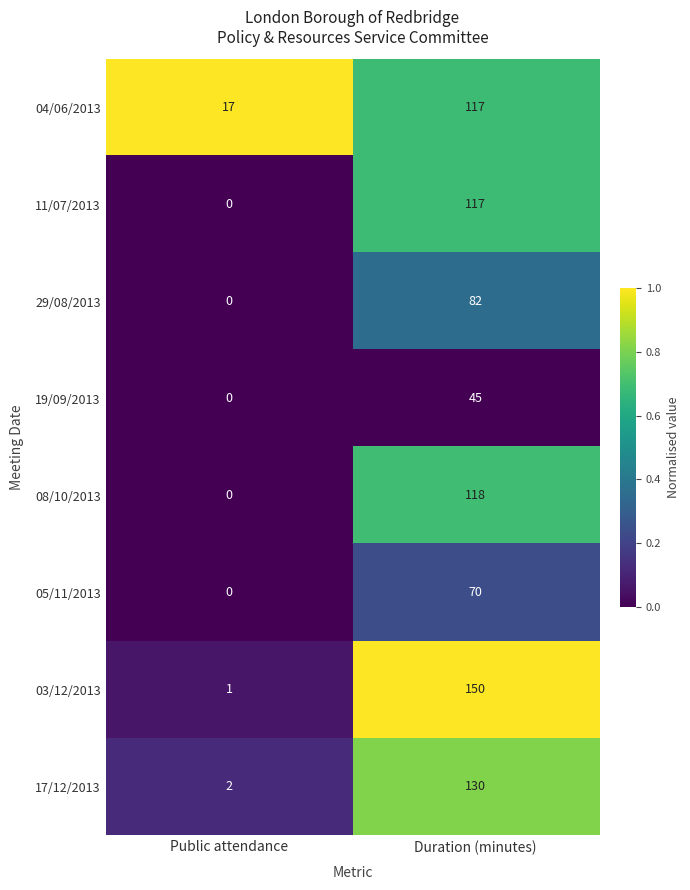

Reading right to left, transcribe all the data shown in this chart.

04/06/2013: Duration (minutes)=117	Public attendance=17
11/07/2013: Duration (minutes)=117	Public attendance=0
29/08/2013: Duration (minutes)=82	Public attendance=0
19/09/2013: Duration (minutes)=45	Public attendance=0
08/10/2013: Duration (minutes)=118	Public attendance=0
05/11/2013: Duration (minutes)=70	Public attendance=0
03/12/2013: Duration (minutes)=150	Public attendance=1
17/12/2013: Duration (minutes)=130	Public attendance=2